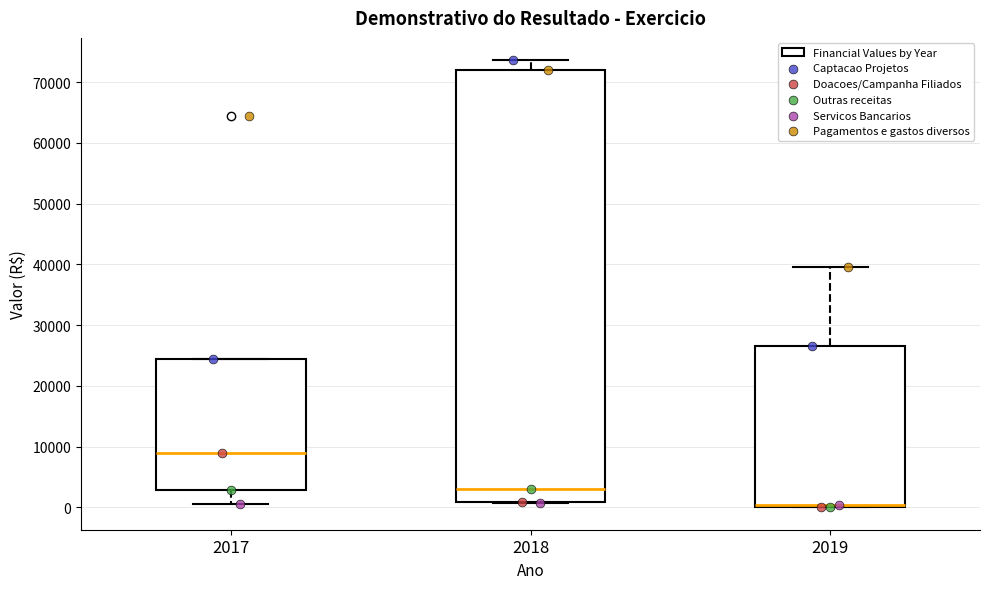

Reading left to right, transcribe this box plot: for each box, give where its median line is, the range the box spans, and where its two whiskers end, as read against the y-axis. The values are not printed on the chart, so give them approximately, as read against the axis.

2017: median 9000, box 3000 to 24000, whiskers 1000 to 24000
2018: median 3000, box 1000 to 72000, whiskers 1000 to 74000
2019: median 0 (drawn on the box's lower edge), box 0 to 27000, whiskers 0 to 39000